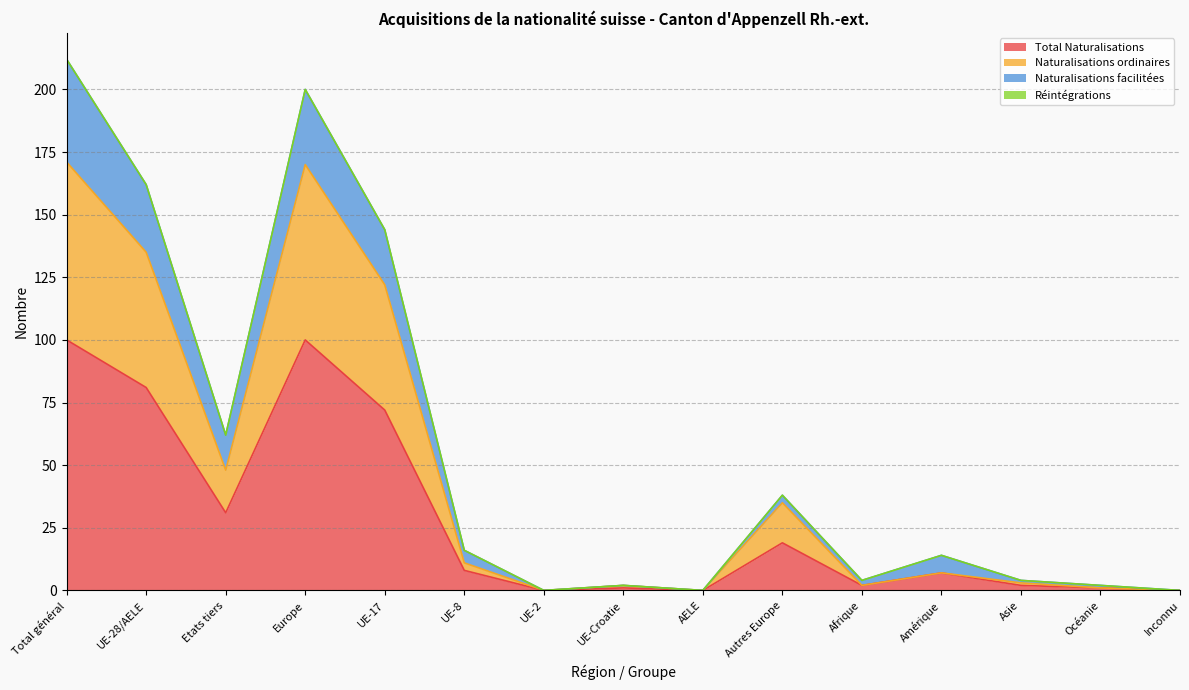

Does the chart display data point markers on the line(s)?

No